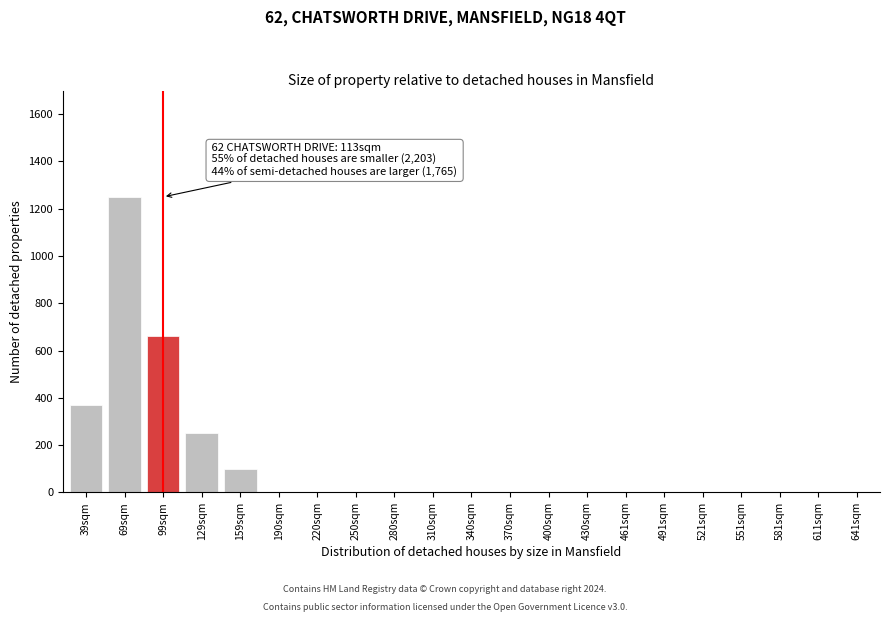

Reading left to right, list all the values displayed in this chart.

39sqm=370	69sqm=1250	99sqm=660	129sqm=250	159sqm=100	190sqm=0	220sqm=0	250sqm=0	280sqm=0	310sqm=0	340sqm=0	370sqm=0	400sqm=0	430sqm=0	461sqm=0	491sqm=0	521sqm=0	551sqm=0	581sqm=0	611sqm=0	641sqm=0